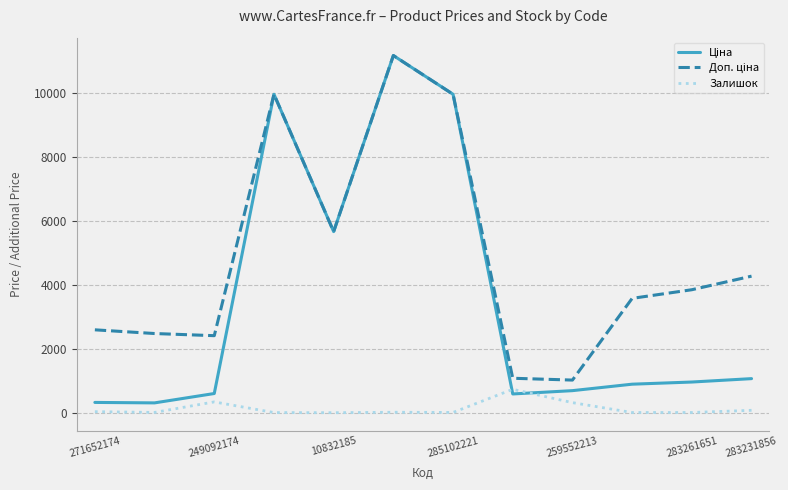

What is the greatest value displayed?

11188.2